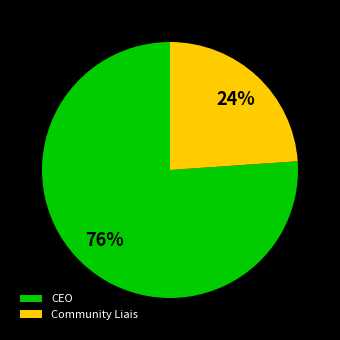

To the nearest percent, what portion does Community Liais represent?

24%